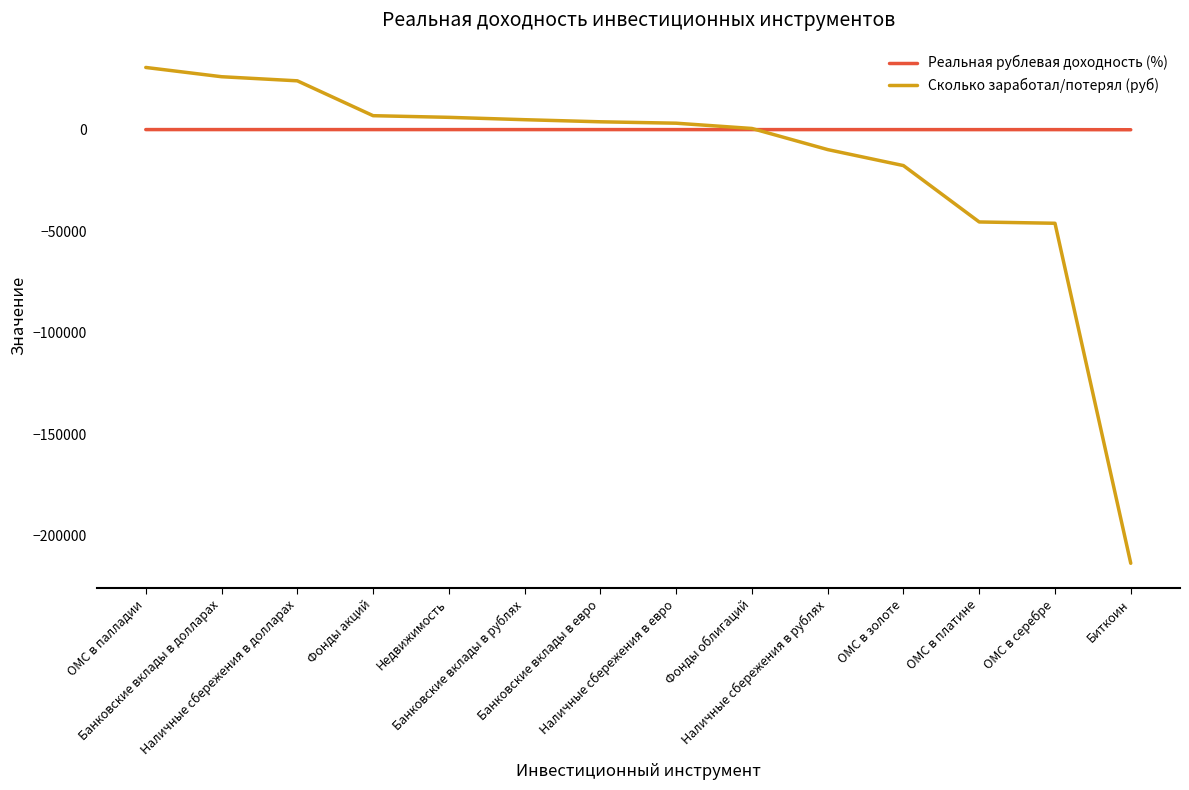

Rank the series by their maximum value, from highest to lowest.

Сколько заработал/потерял (руб), Реальная рублевая доходность (%)